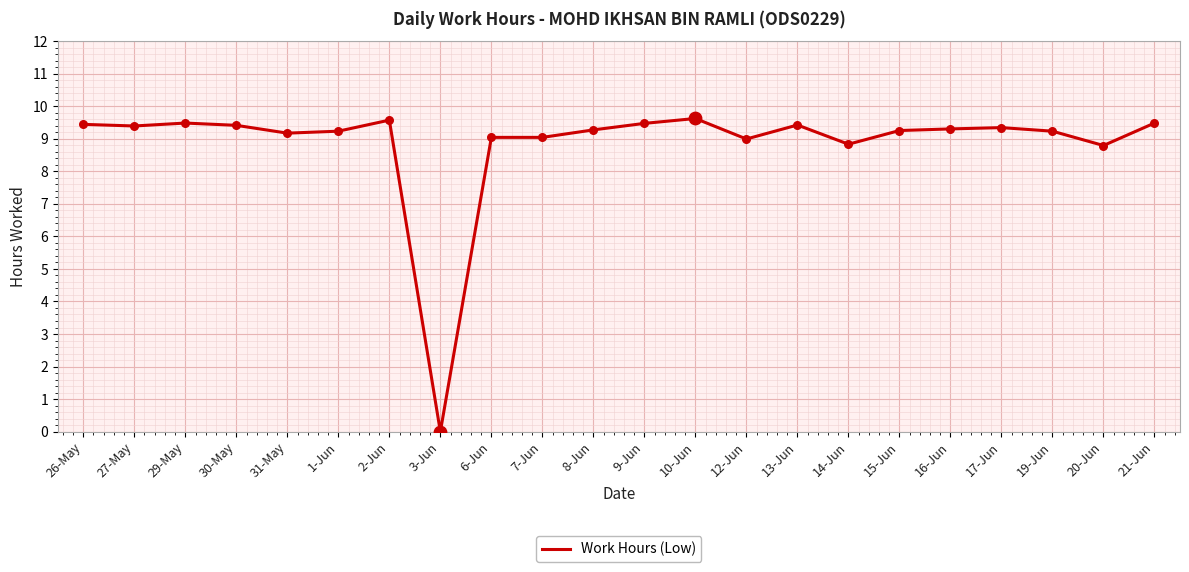

What is the ratio of the value at 2-Jun to the value at 13-Jun?

1.0